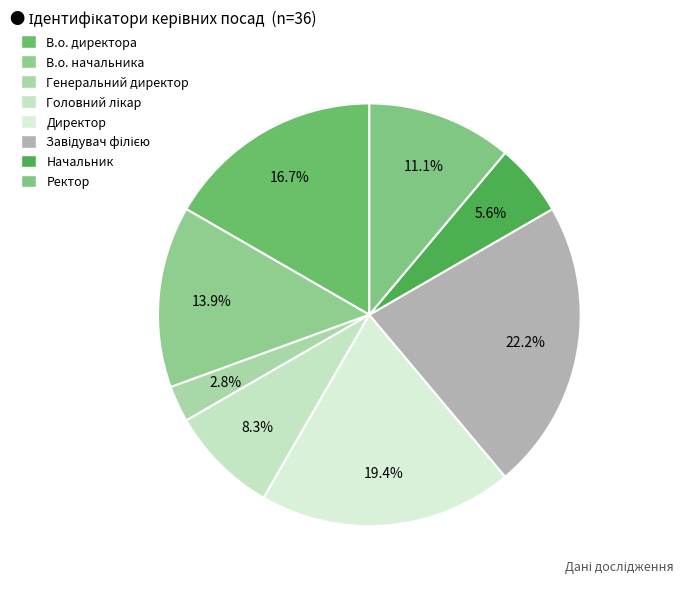

What is the smallest slice in the pie chart?

Генеральний директор